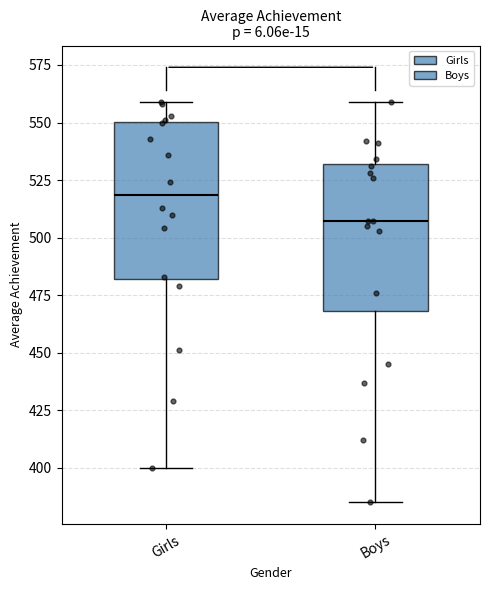

Reading left to right, transcribe this box plot: for each box, give where its median line is, the range the box spans, and where its two whiskers end, as read against the y-axis. The values are not printed on the chart, so give them approximately, as read against the axis.

Girls: median 520, box 480 to 550, whiskers 400 to 560
Boys: median 505, box 470 to 530, whiskers 385 to 560